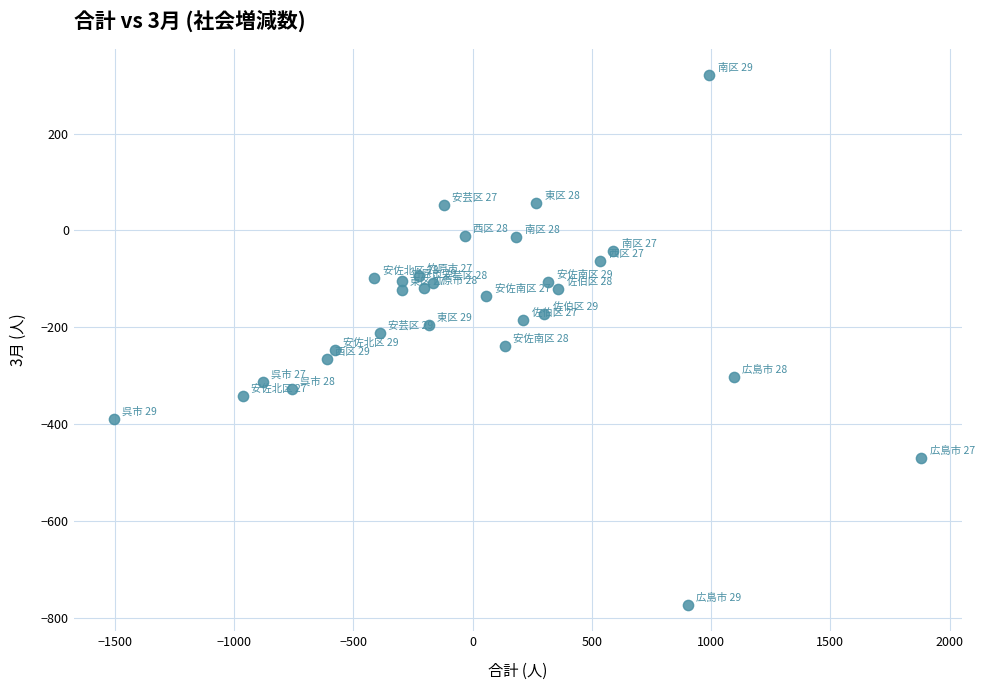

What is the range of X values (max minus min)?

3385